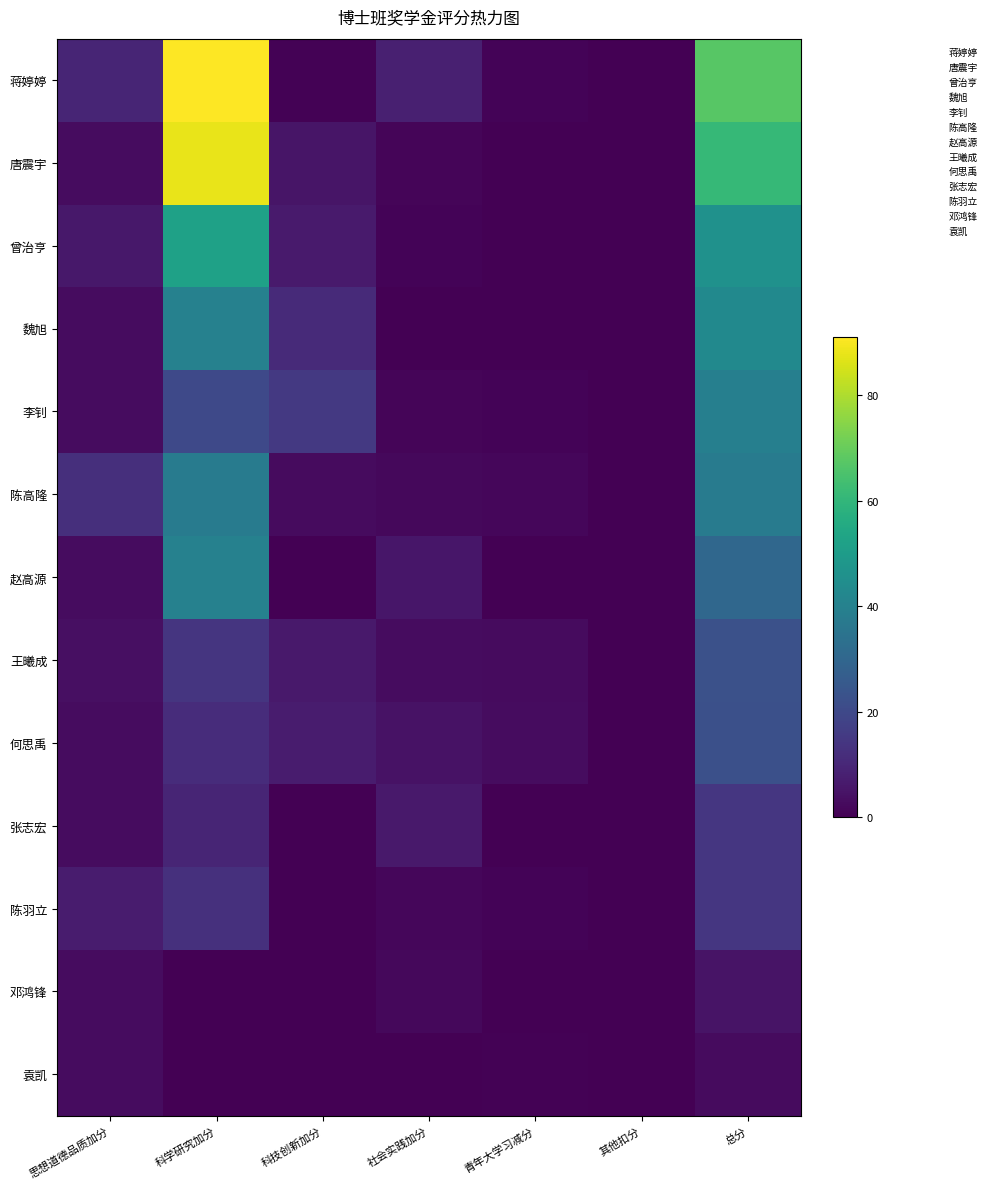

Which series has the largest range (max minus min)?

蒋婷婷